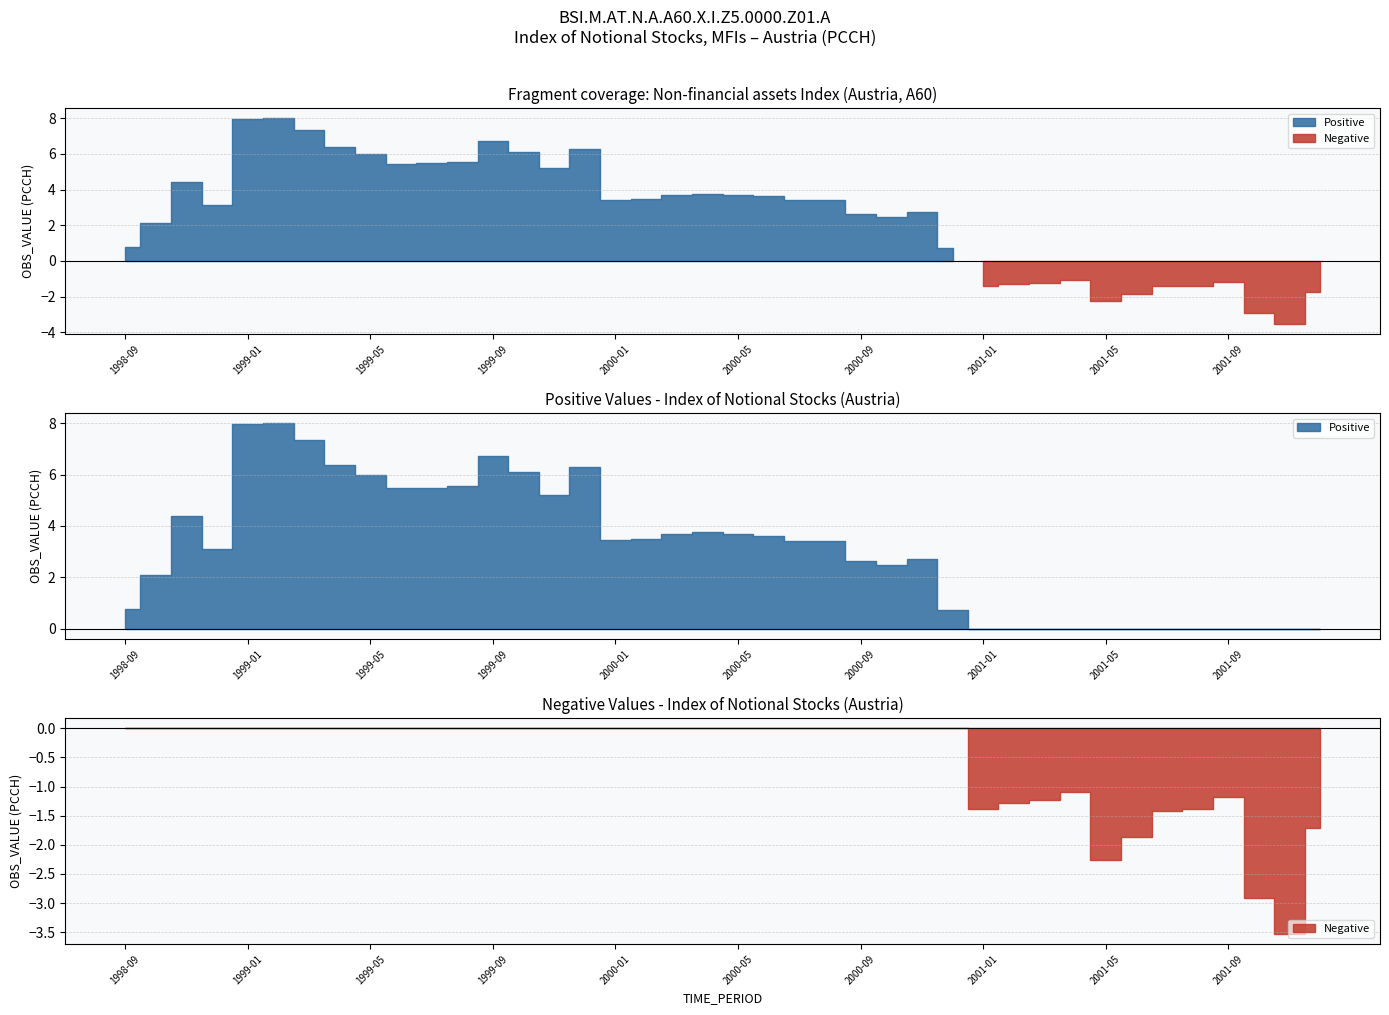

What is the smallest value displayed?

-3.5